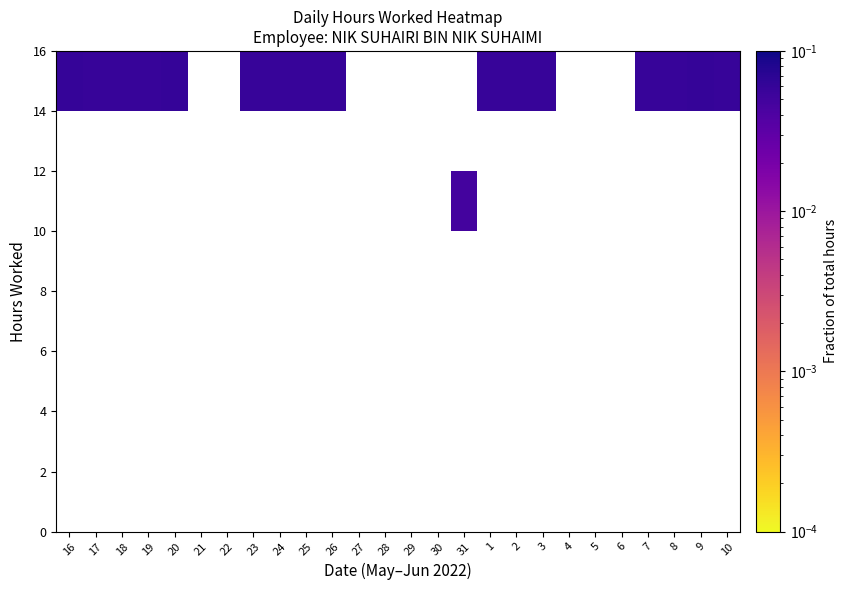

Which label corresponds to the largest value in the chart?

16